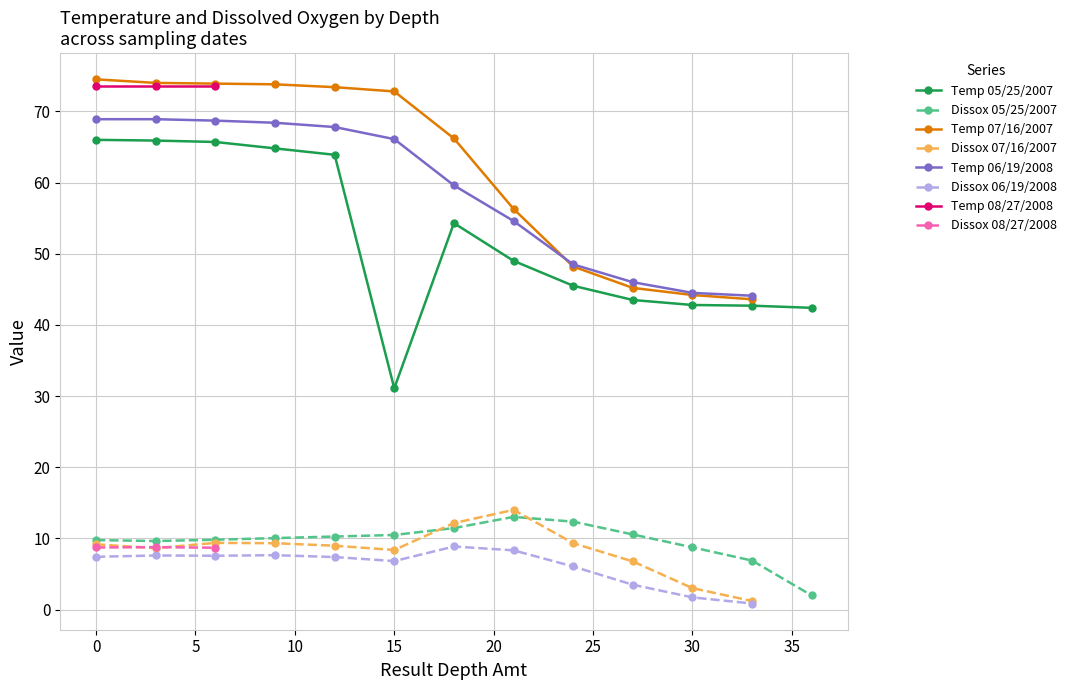

Reading left to right, extract all data points from this chart.

Temperature: 66.0	65.9	65.7	64.8	63.9	31.1	54.3	49.0	45.5	43.5	42.8	42.7	42.4	74.5	74.0	73.9	73.8	73.4	72.8	66.2	56.3	48.2	45.2	44.2	43.6	68.9	68.9	68.7	68.4	67.8	66.1	59.6	54.6	48.5	46.0	44.5	44.1	73.5	73.5	73.5
Dissox: 9.8	9.6	9.8	10.1	10.3	10.5	11.5	13.0	12.4	10.6	8.8	6.9	2.0	9.2	8.6	9.4	9.3	9.0	8.4	12.2	14.0	9.3	6.8	3.0	1.2	7.4	7.6	7.6	7.7	7.4	6.8	8.9	8.3	6.1	3.5	1.7	0.9	8.7	8.8	8.7